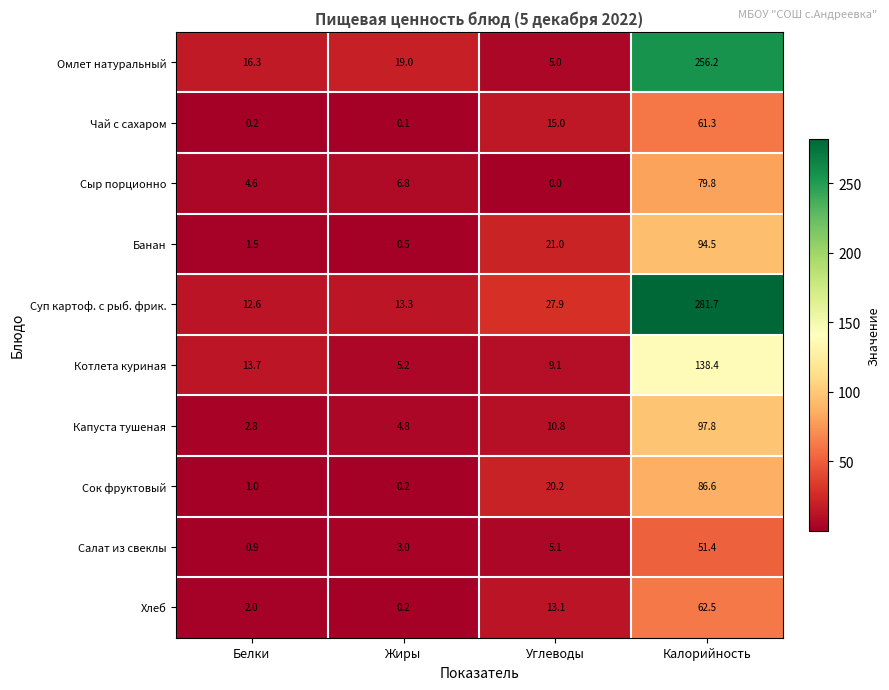

Rank the categories by Сыр порционно value from lowest to highest.

Углеводы, Белки, Жиры, Калорийность